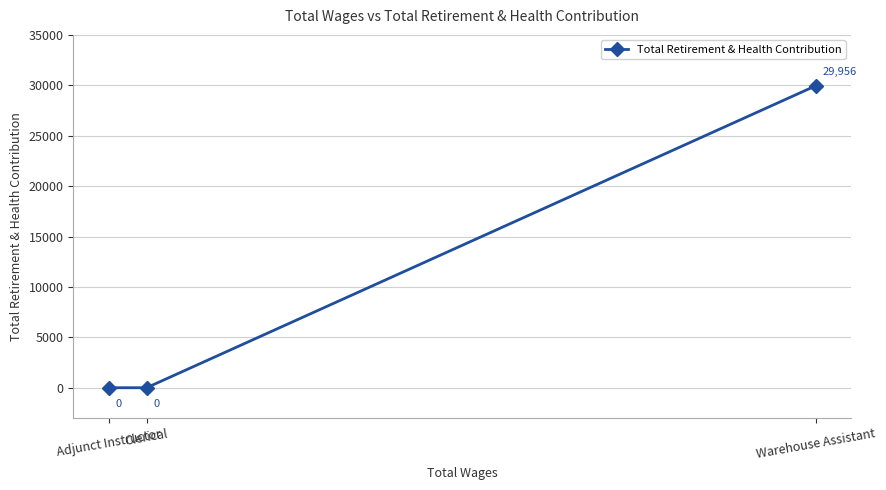

What is the sum of all values?

29956